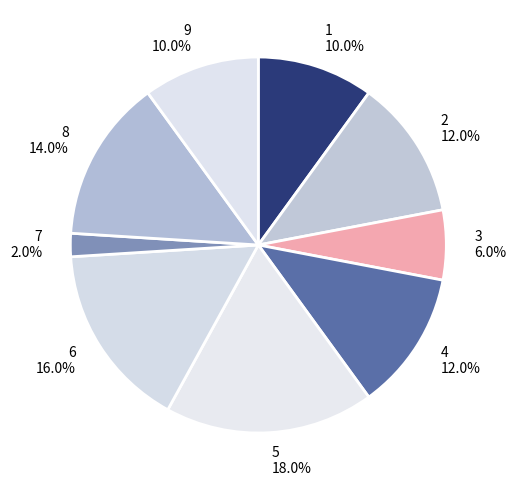

How many segments does this pie chart have?

9